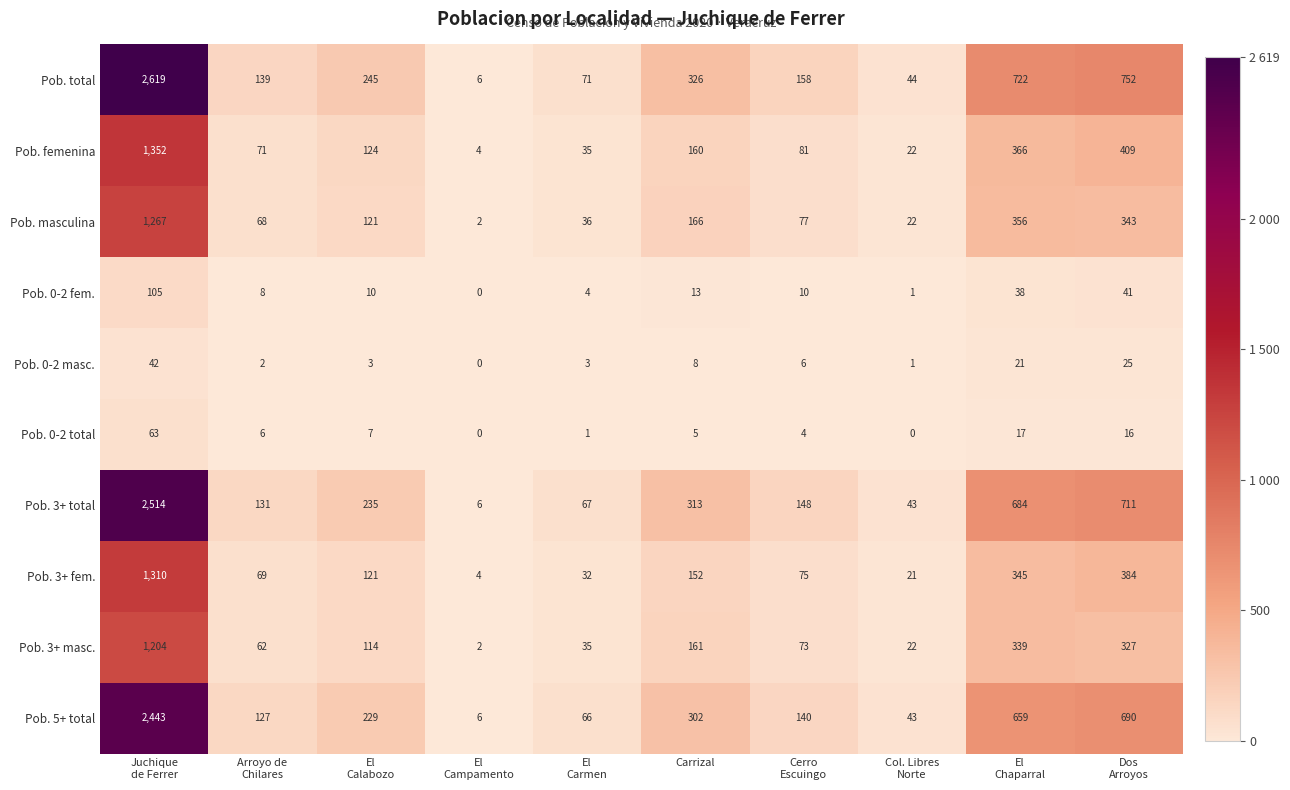

What is the average value of the Pob. 3+ masc. series?

234